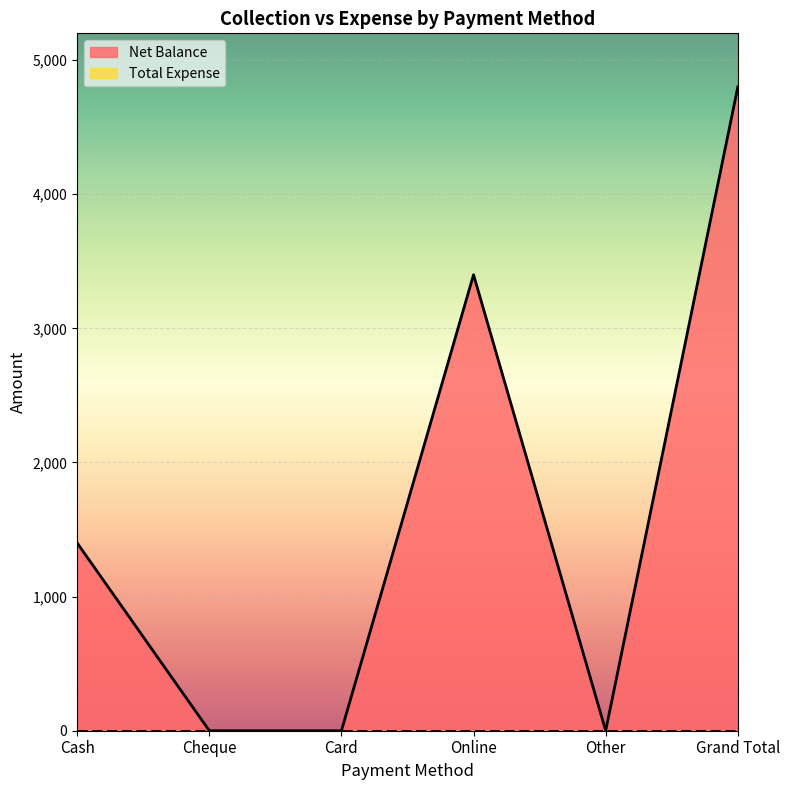

Reading right to left, extract all data points from this chart.

4800	0	3400	0	0	1400